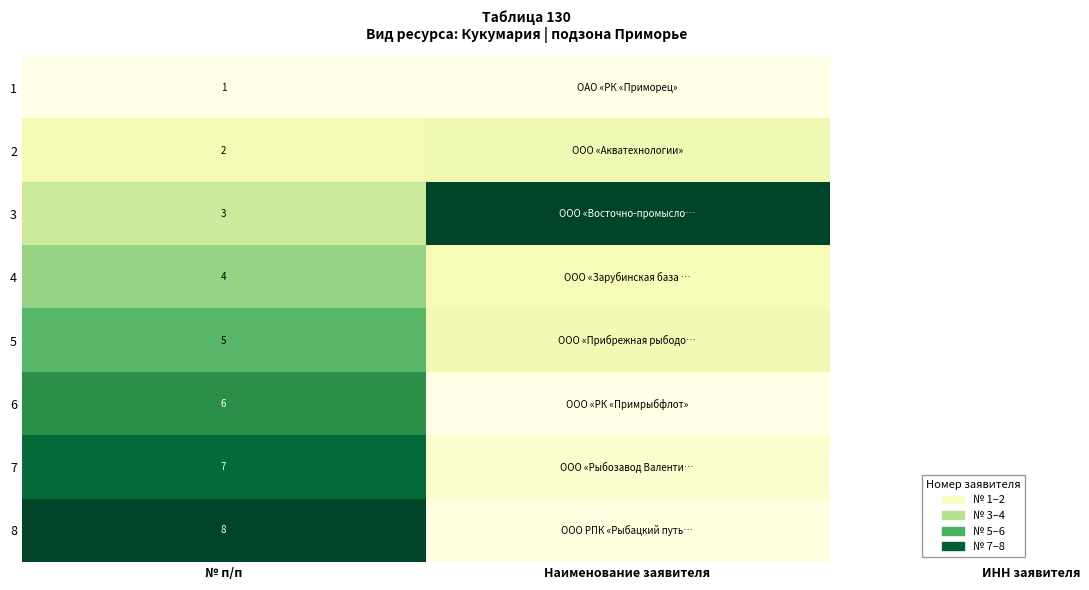

Where is 3 nearest to the value 0?

№ п/п